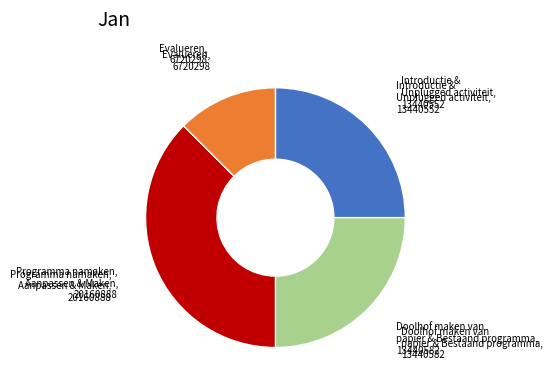

Combined, do Programma namaken, Aanpassen & Maken and Introductie & Unplugged activiteit account for over 50%?

Yes